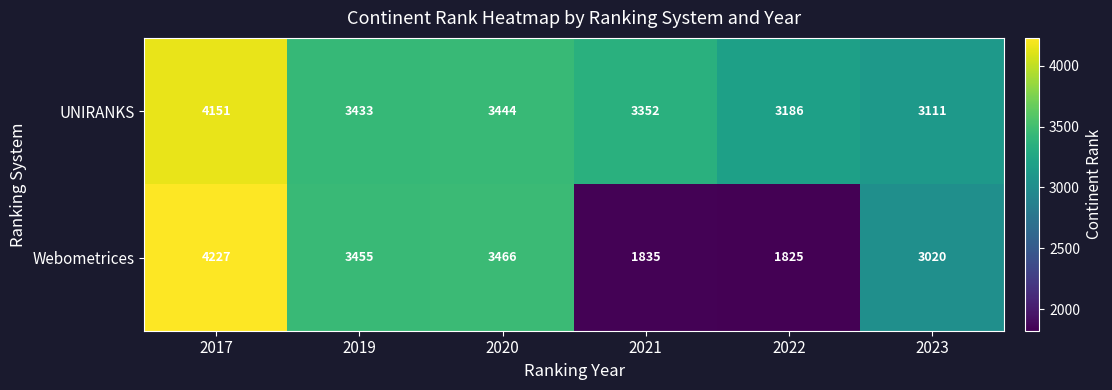

Reading right to left, list all the values displayed in this chart.

UNIRANKS: 3111	3186	3352	3444	3433	4151
Webometrices: 3020	1825	1835	3466	3455	4227